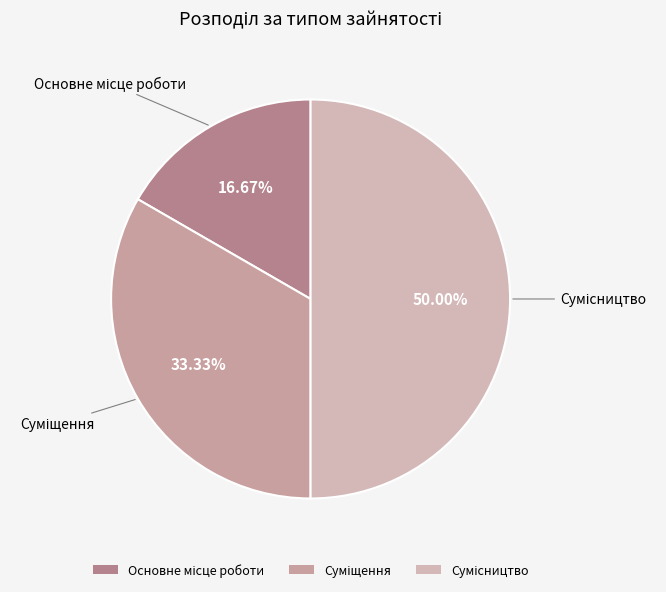

To the nearest percent, what is the difference between the largest and smallest slice percentages?

33%